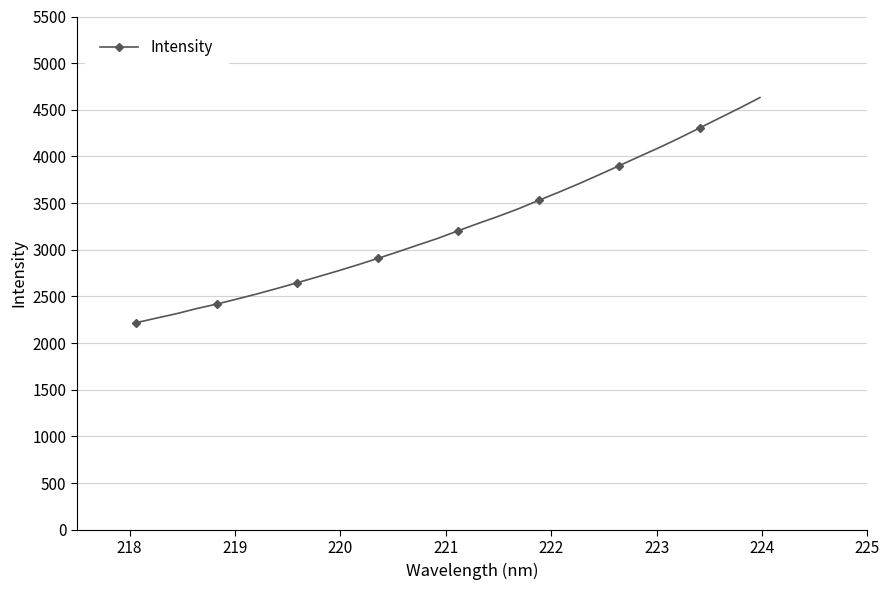

What is the sum of all values?

104215.0